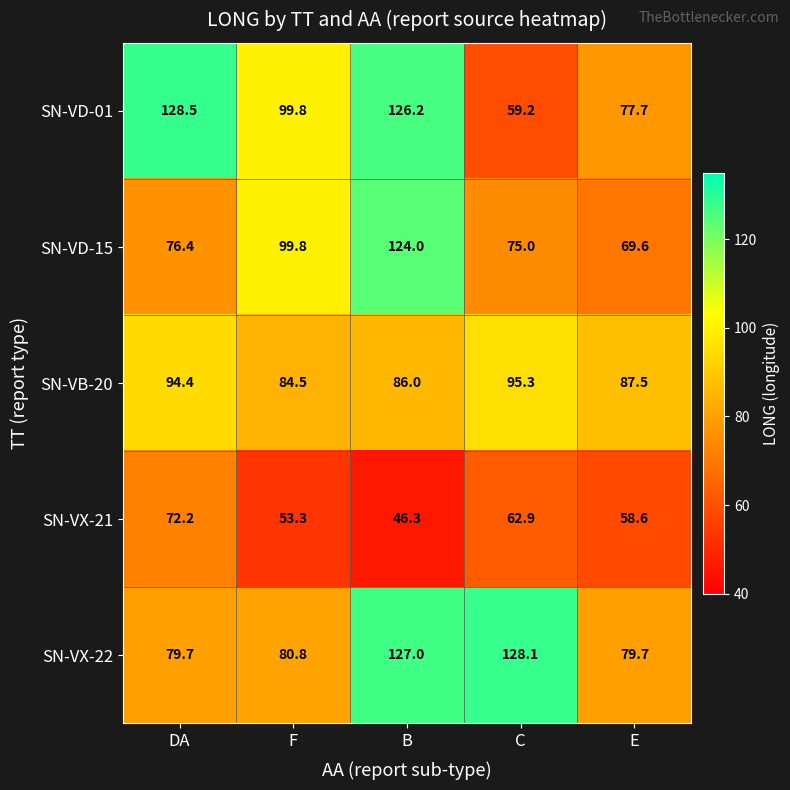

Reading right to left, list all the values displayed in this chart.

SN-VD-01: E=77.7	C=59.2	B=126.2	F=99.8	DA=128.5
SN-VD-15: E=69.6	C=75.0	B=124.0	F=99.8	DA=76.4
SN-VB-20: E=87.5	C=95.3	B=86.0	F=84.5	DA=94.4
SN-VX-21: E=58.6	C=62.9	B=46.3	F=53.3	DA=72.2
SN-VX-22: E=79.7	C=128.1	B=127.0	F=80.8	DA=79.7